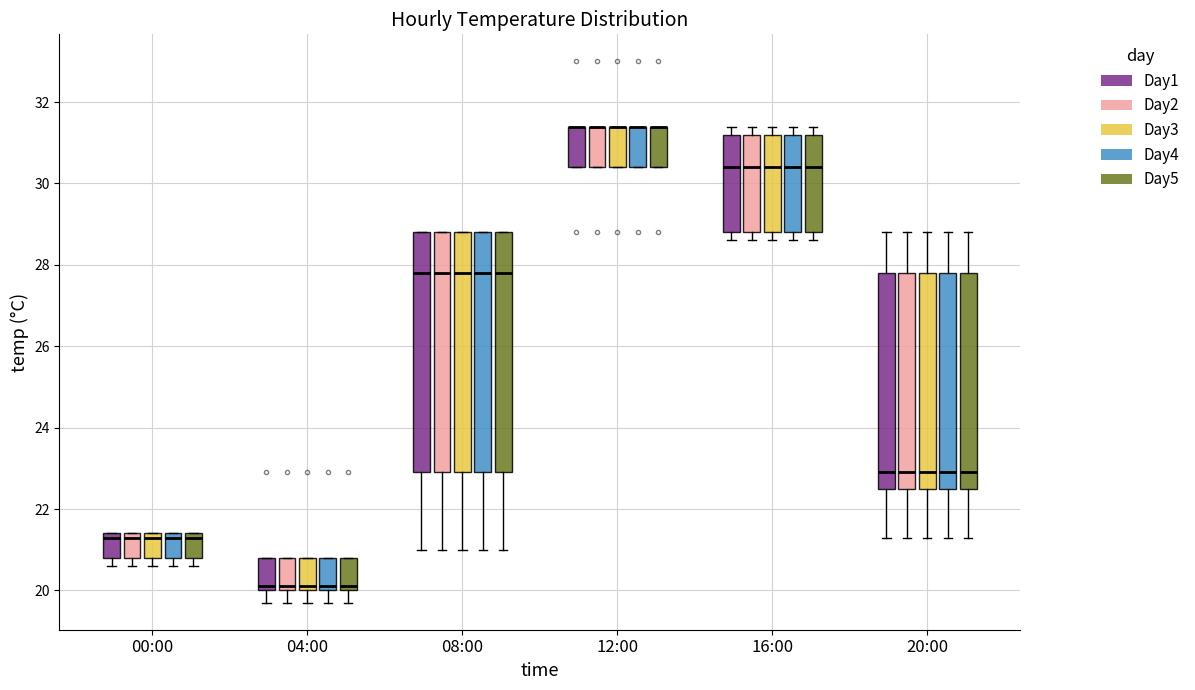

Where does the median line of the box for 16:00 (Day1) sit on the y-axis? The values are not printed on the chart, so give them approximately, as read against the axis.

30.4